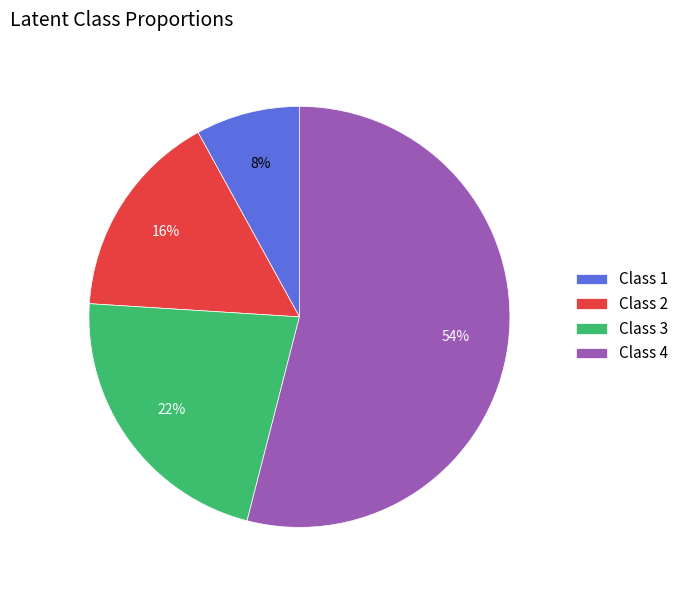

Which has a higher value, Class 3 or Class 4?

Class 4